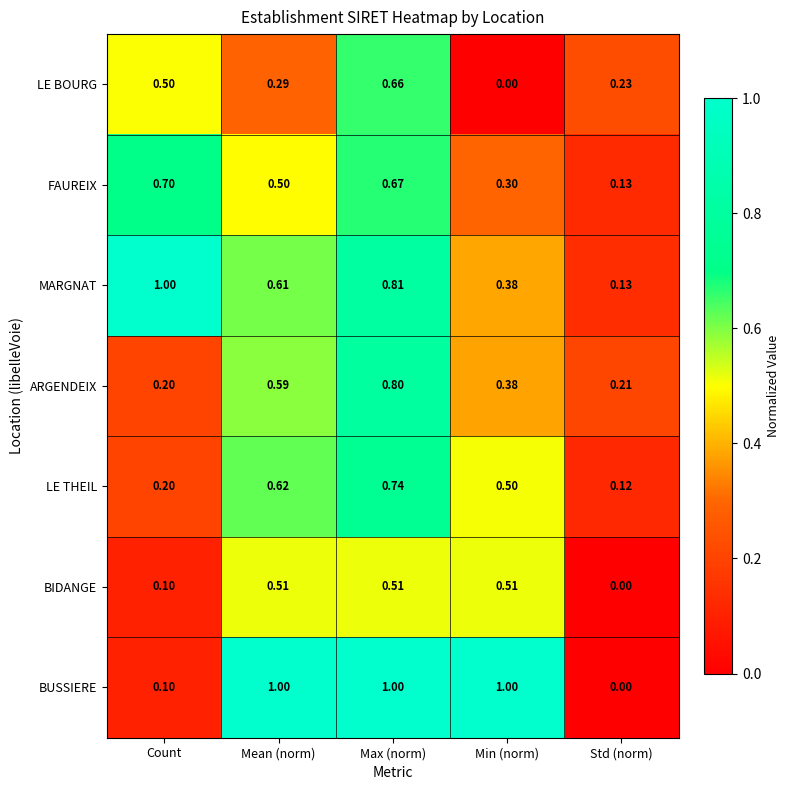

List the labels in order of ARGENDEIX value, largest first.

Max (norm), Mean (norm), Min (norm), Std (norm), Count